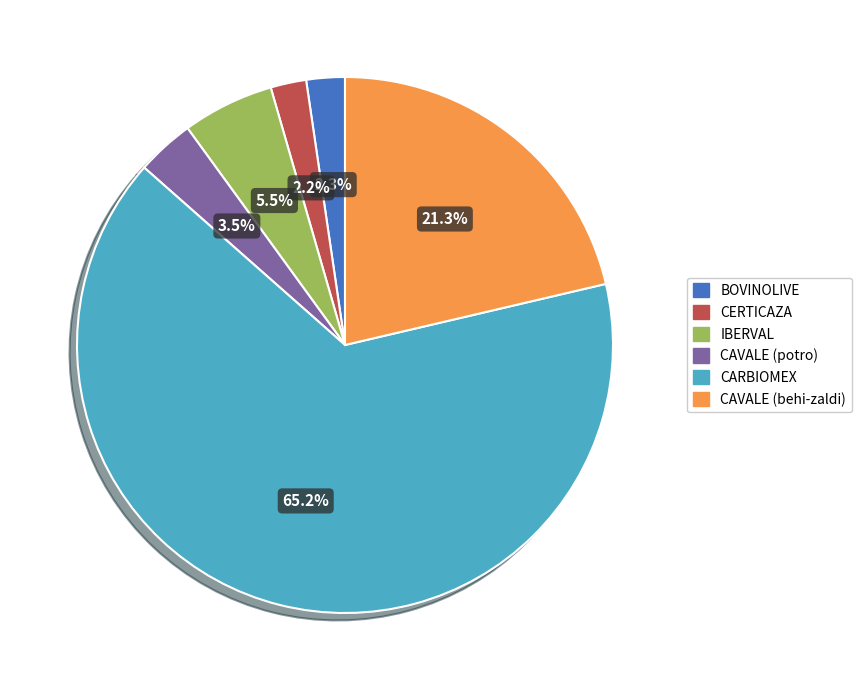

Which slice is the largest?

CARBIOMEX